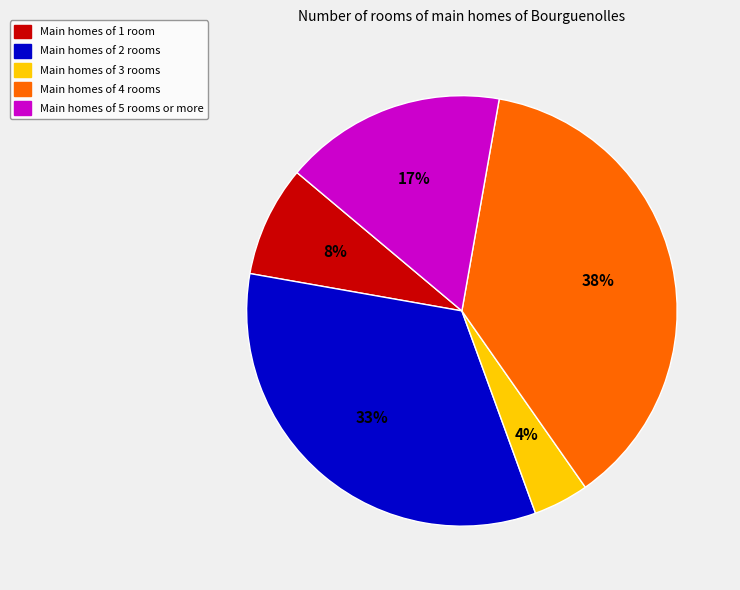

Which category has the biggest portion of the pie?

Main homes of 4 rooms